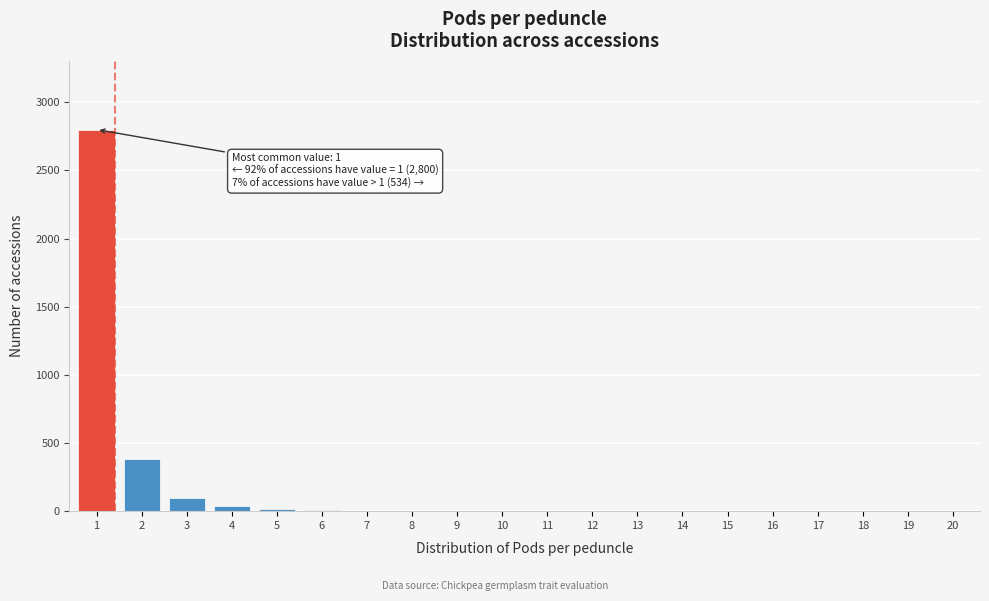

The value at 14 is -941. True or false?

False